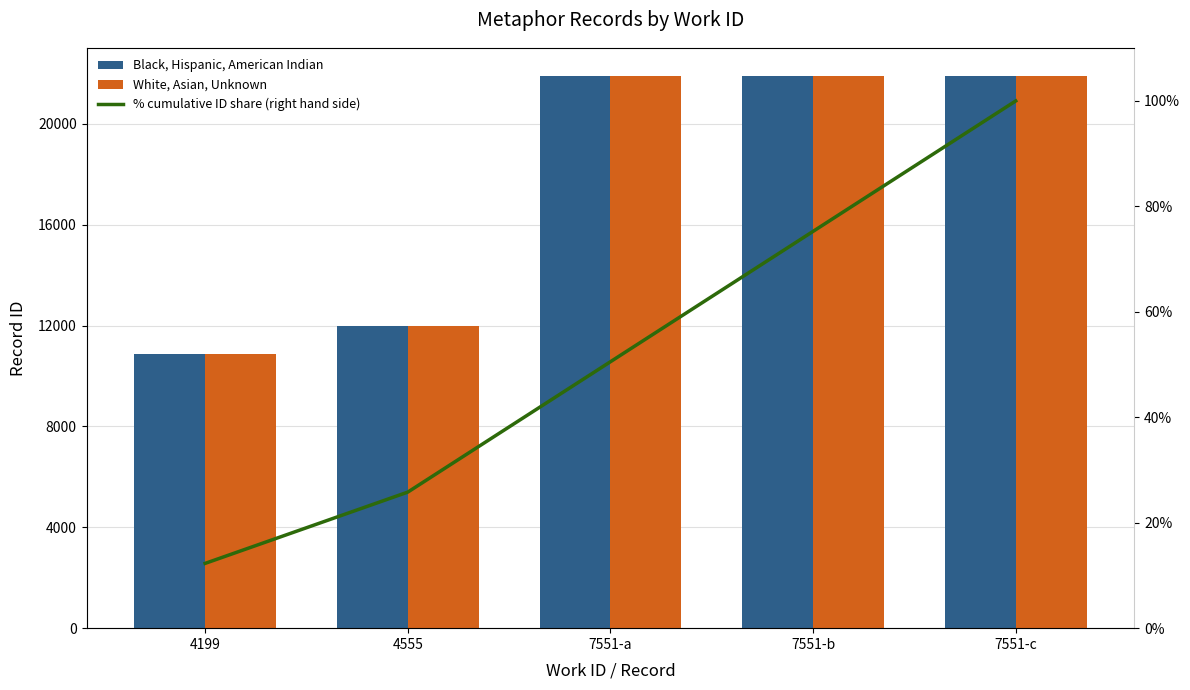

Reading right to left, extract all data points from this chart.

Black, Hispanic, American Indian: 21910.0	21903.0	21902.0	11974.0	10883.0
White, Asian, Unknown: 21910.0	21903.0	21902.0	11974.0	10883.0
% cumulative ID share (right hand side): 100.0	75.3	50.5	25.8	12.3